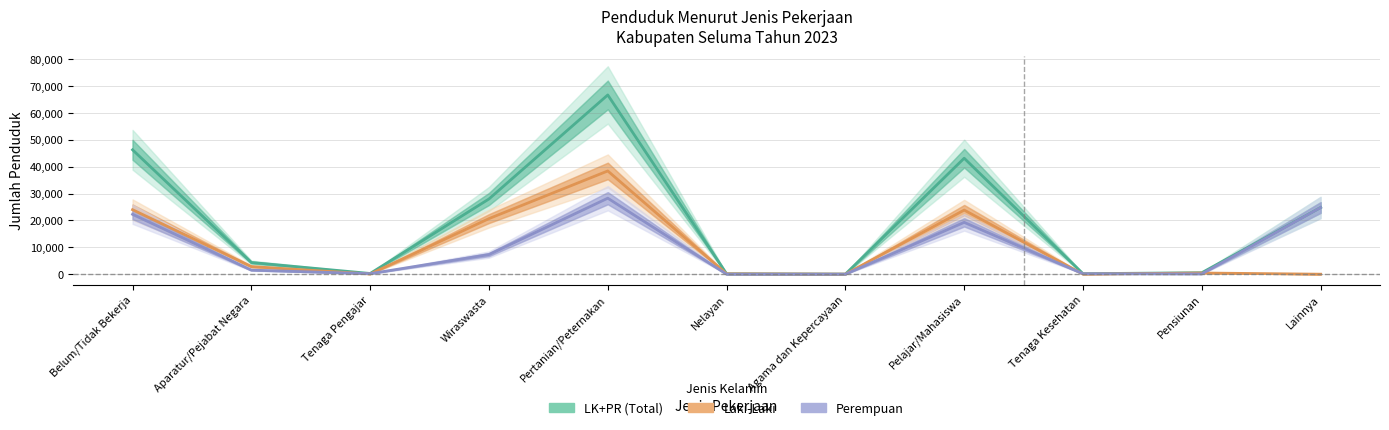

The value of Perempuan at Tenaga Kesehatan is 233. True or false?

False